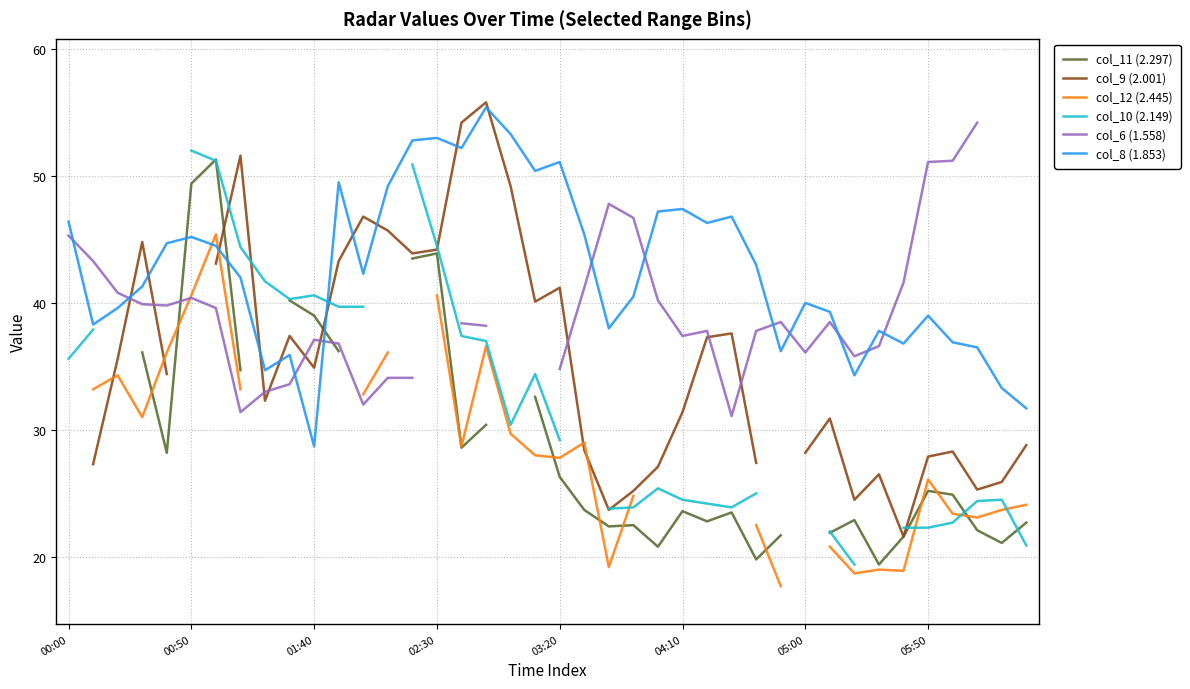

How many distinct data groups are displayed?

6